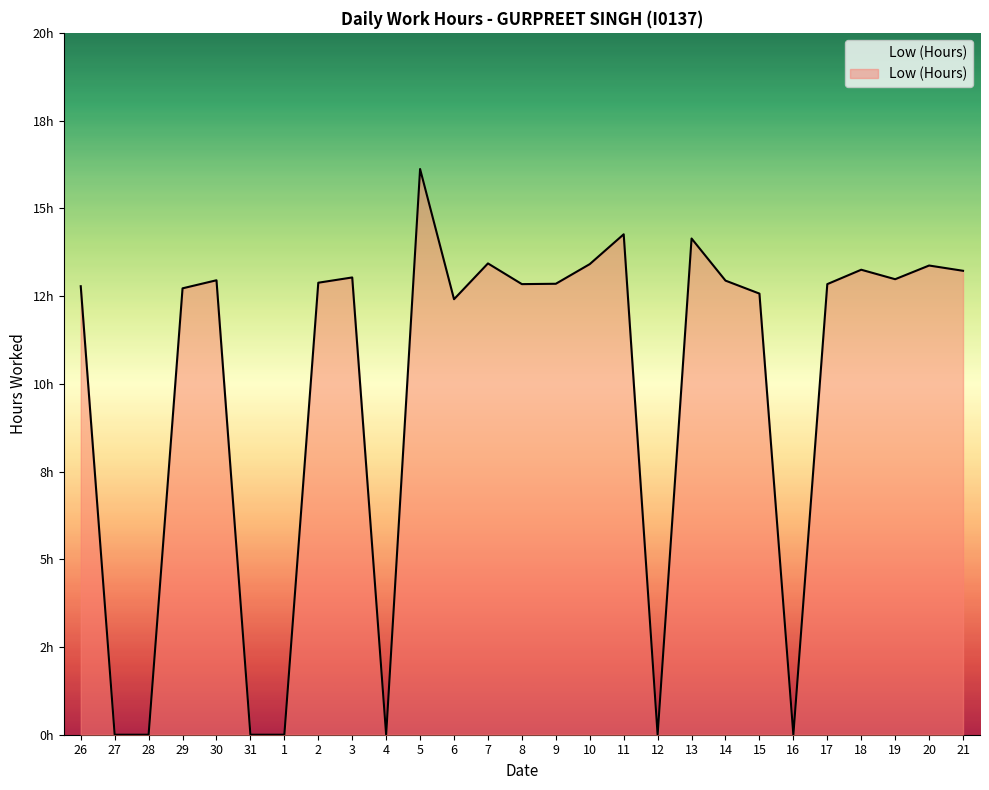

What is the label of the 4th point from the right?

18